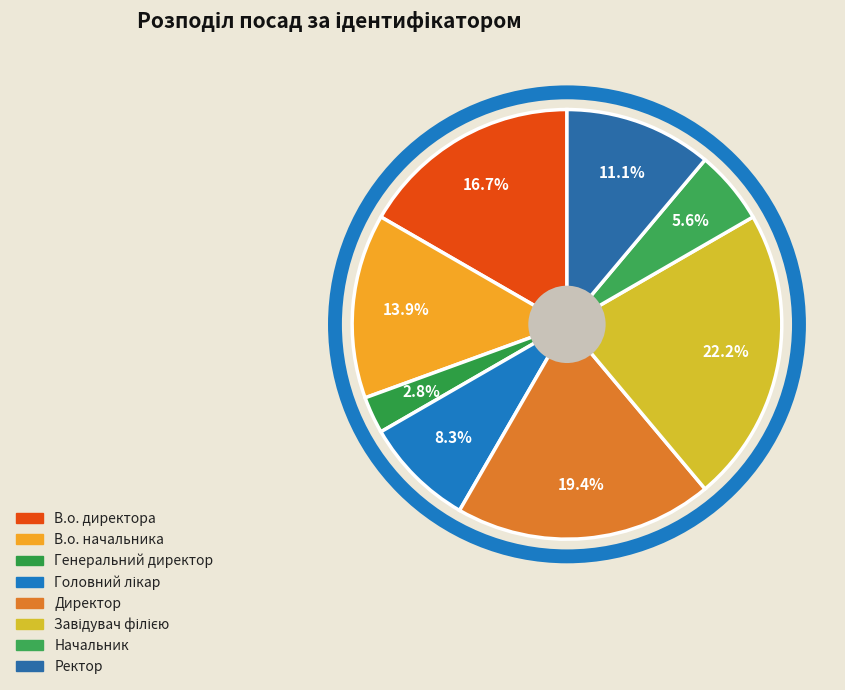

To the nearest percent, what is the average slice percentage?

12%